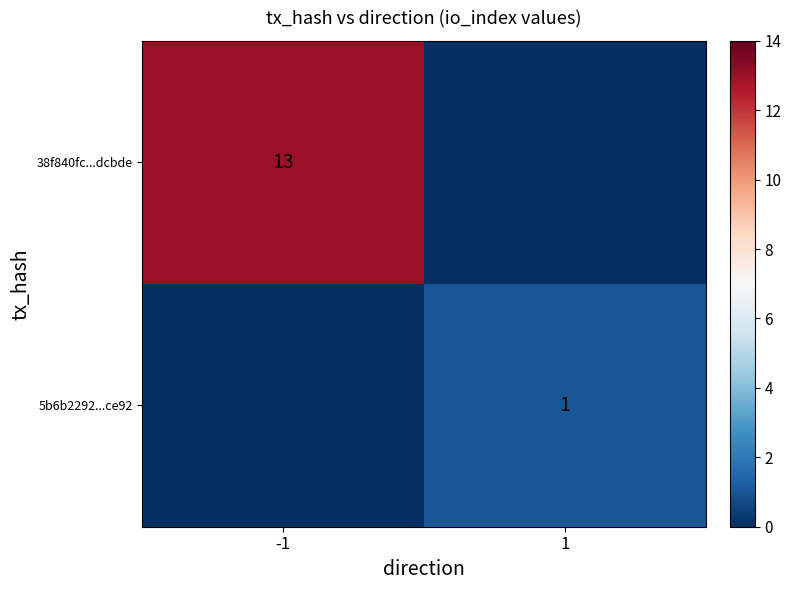

The 38f840fc...dcbde series shows 13 at -1. True or false?

True